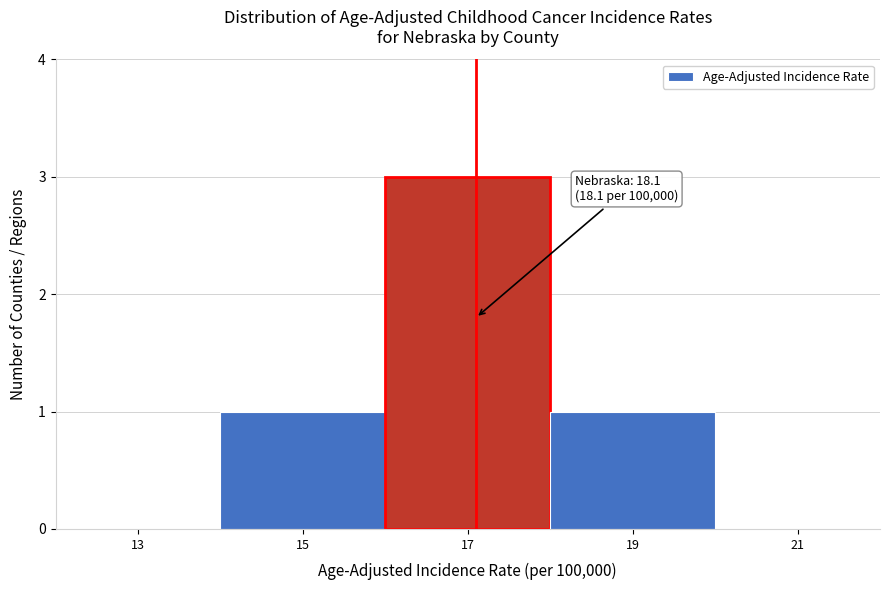

Reading left to right, extract all data points from this chart.

13=0	15=1	17=3	19=1	21=0